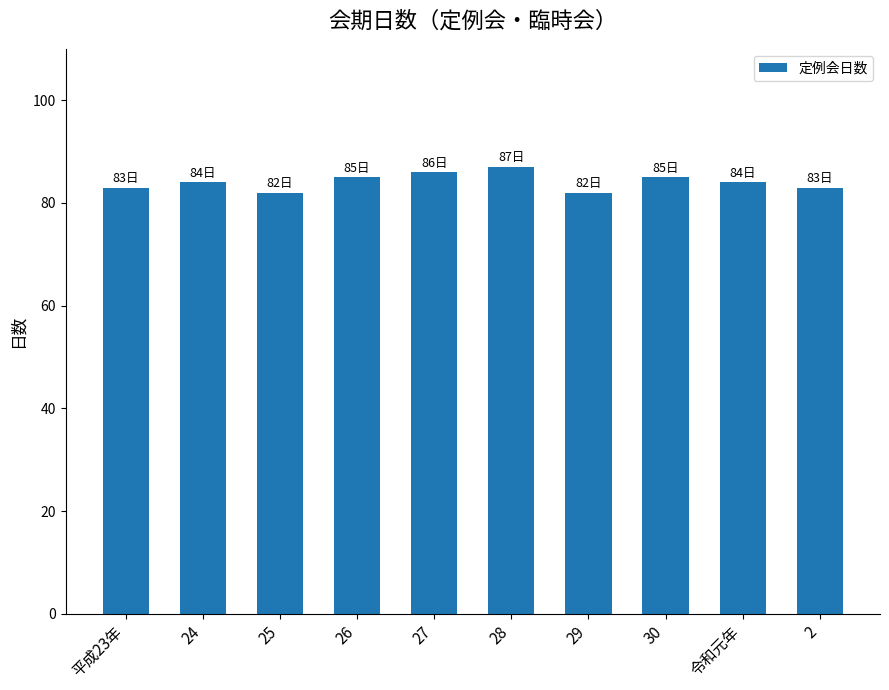

The chart shows a value of 115 at 30. True or false?

False